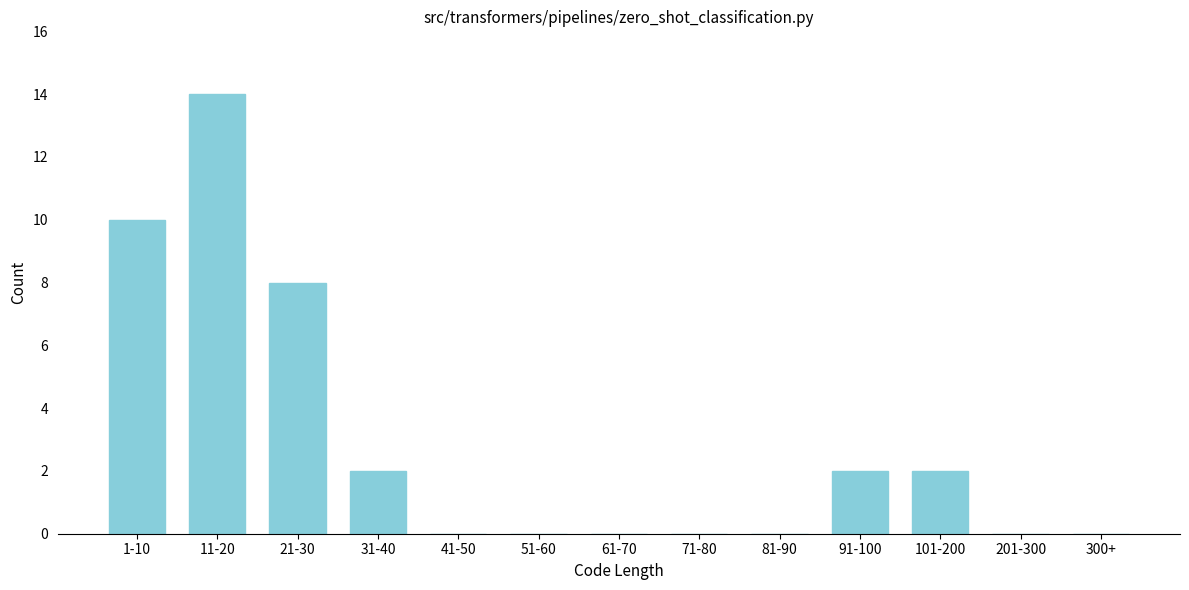

Reading left to right, list all the values displayed in this chart.

1-10=10	11-20=14	21-30=8	31-40=2	41-50=0	51-60=0	61-70=0	71-80=0	81-90=0	91-100=2	101-200=2	201-300=0	300+=0